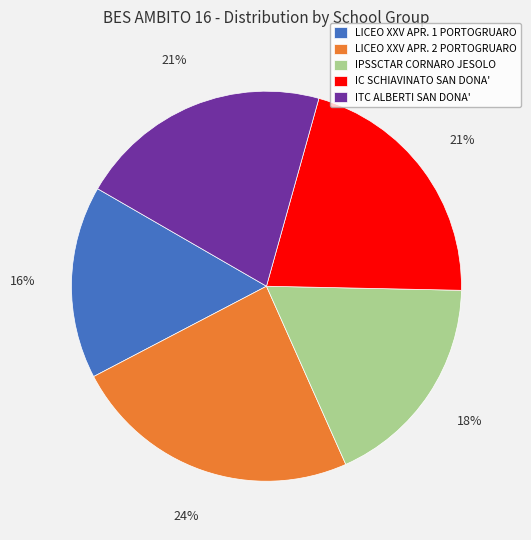

Does any single category account for the majority?

No